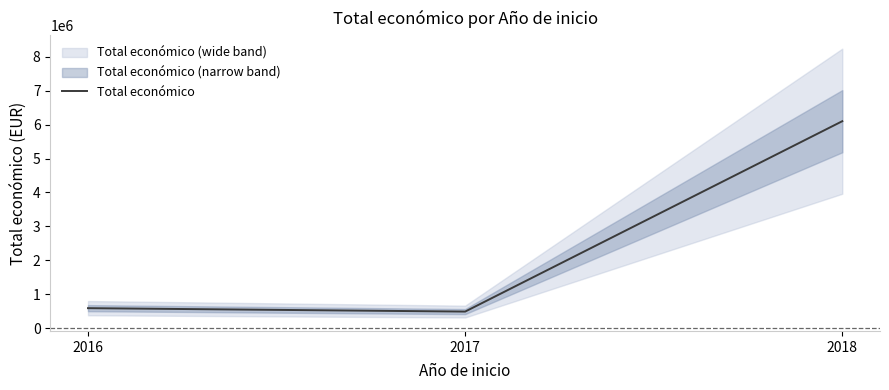

Which label corresponds to the largest value in the chart?

2018